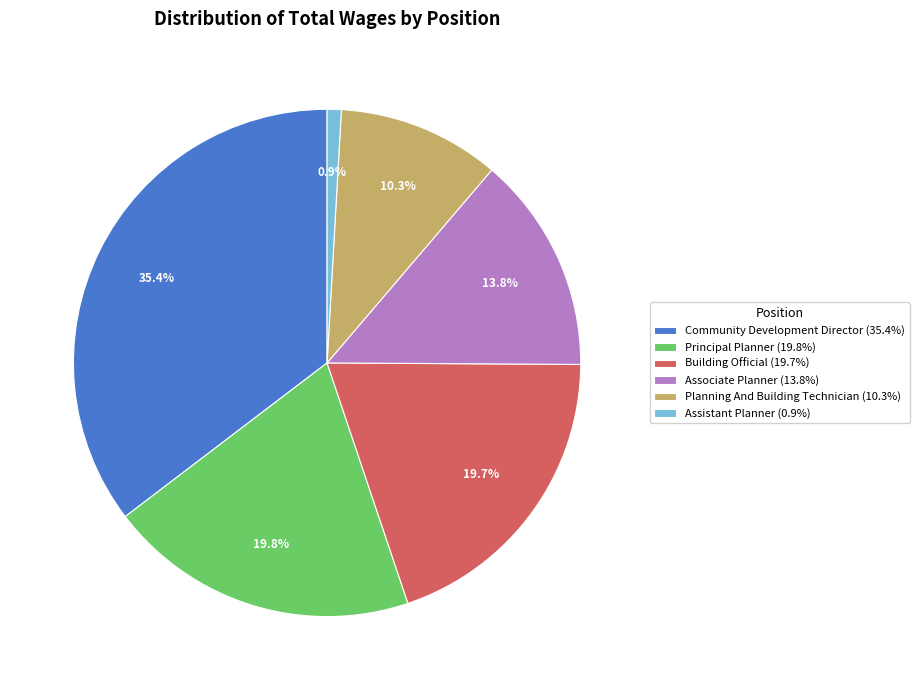

Does any single category account for the majority?

No